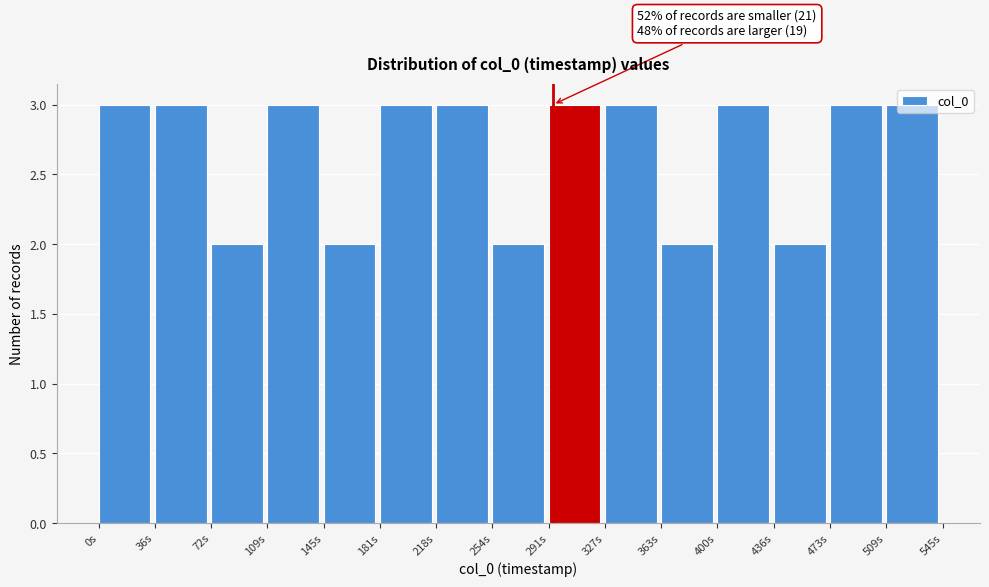

What is the sum of all values?

40